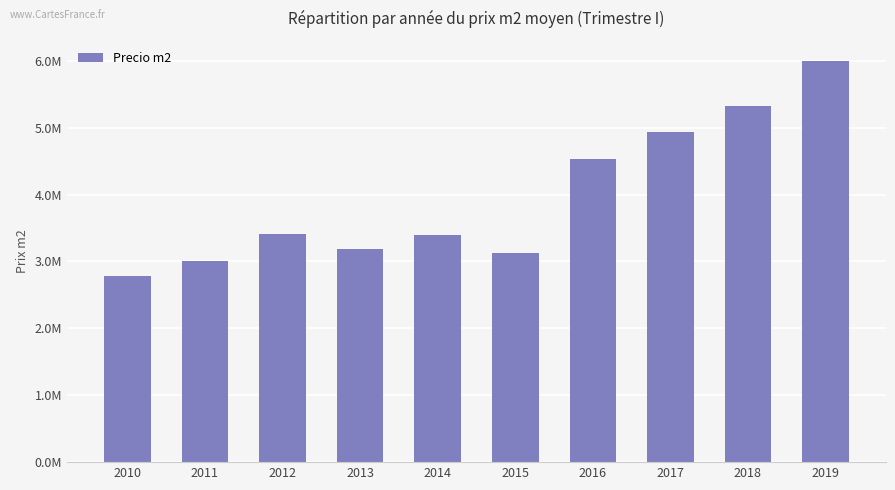

Does the chart contain any negative values?

No